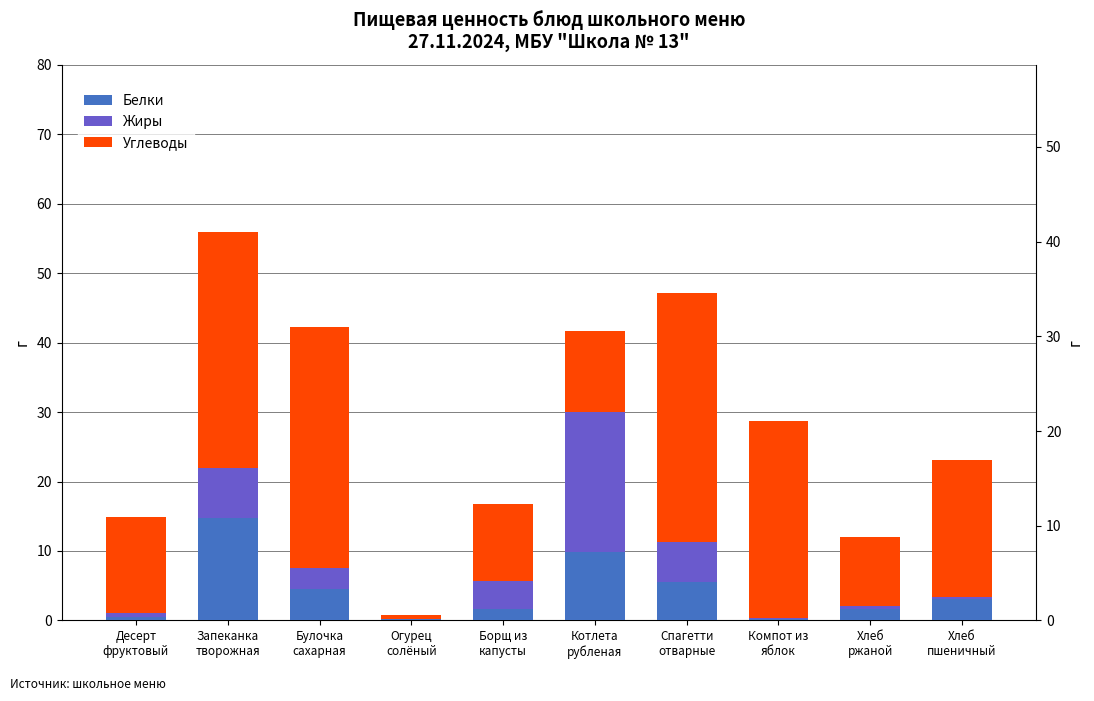

What is the value of the Белки bar at the 8th from the left?

0.2